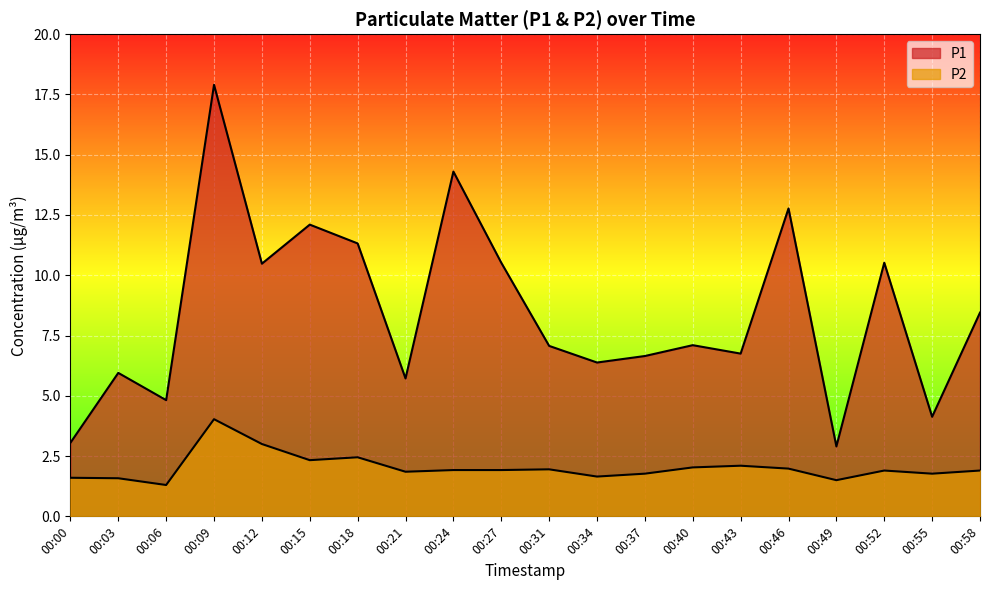

What is the greatest value displayed?

17.9